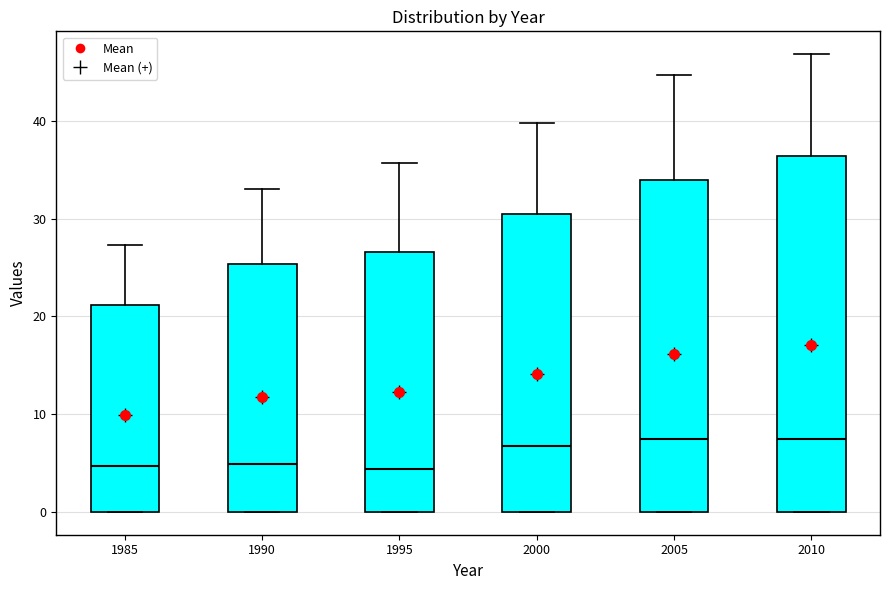

Where is the upper edge of the box at x = 1985 on the y-axis? The values are not printed on the chart, so give them approximately, as read against the axis.

21